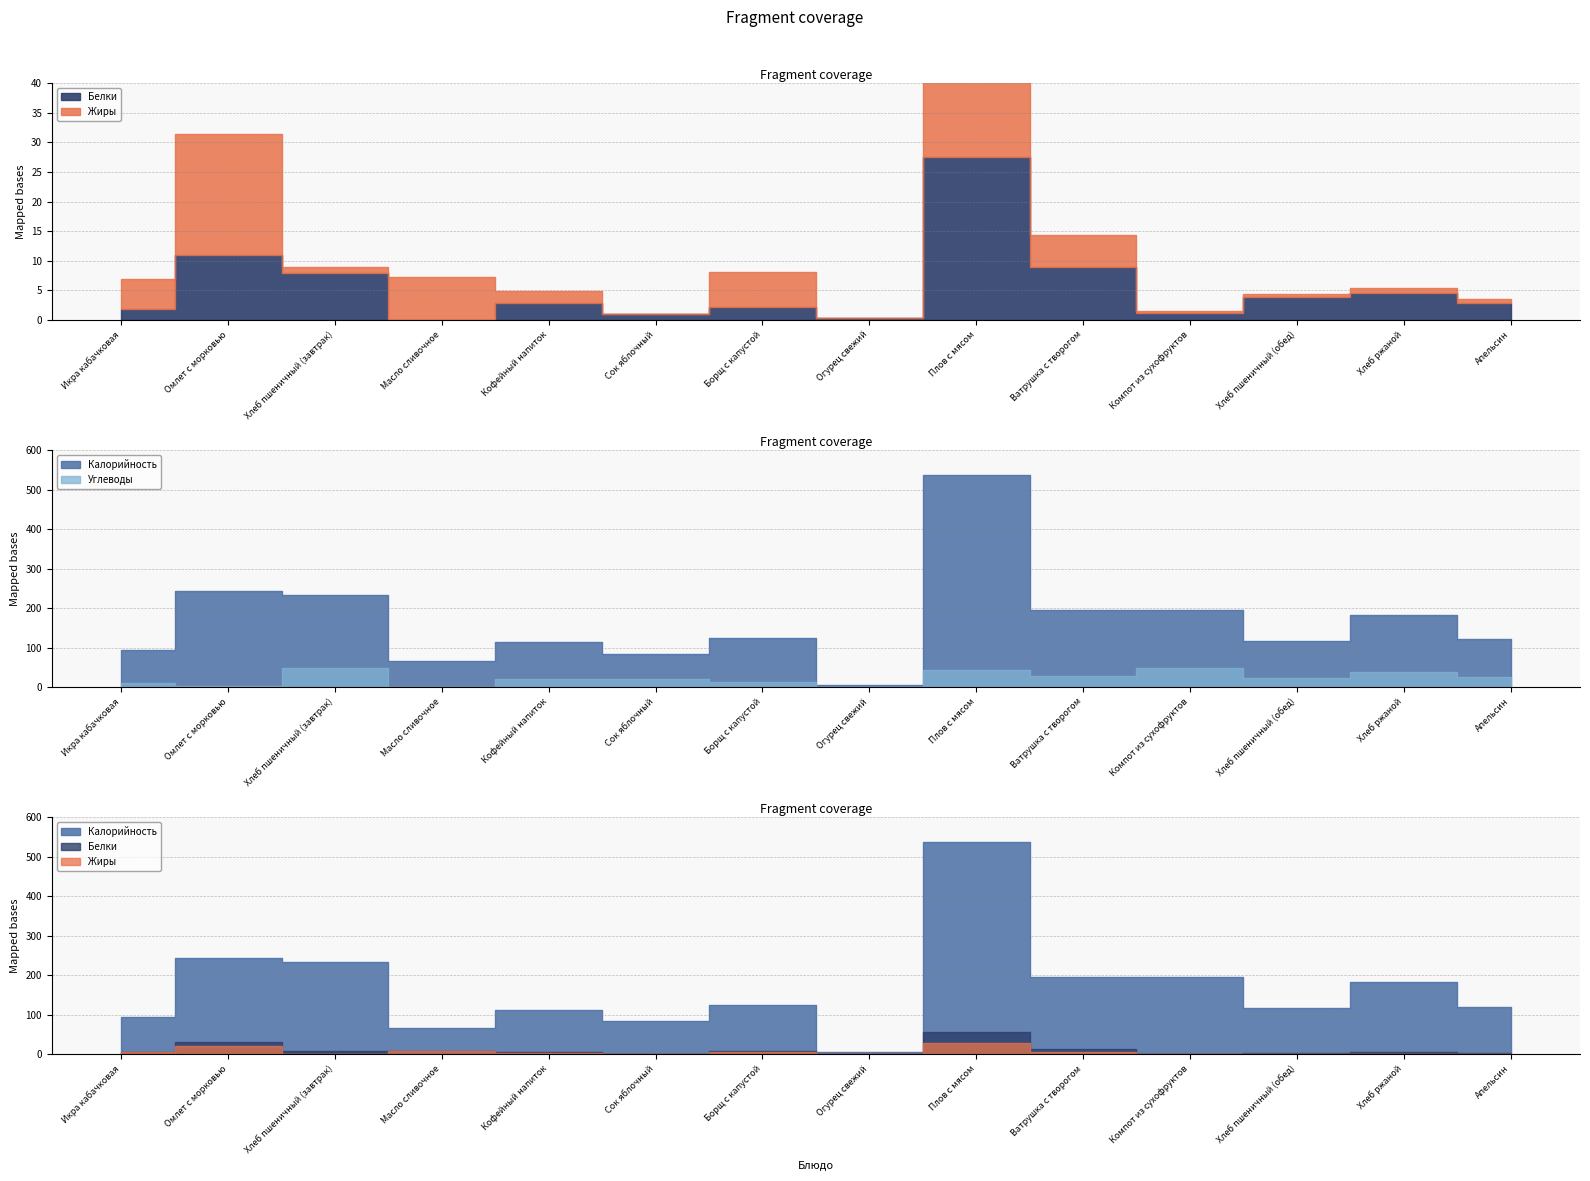

After their last crossing, which series has the higher values: Белки or Углеводы?

Углеводы